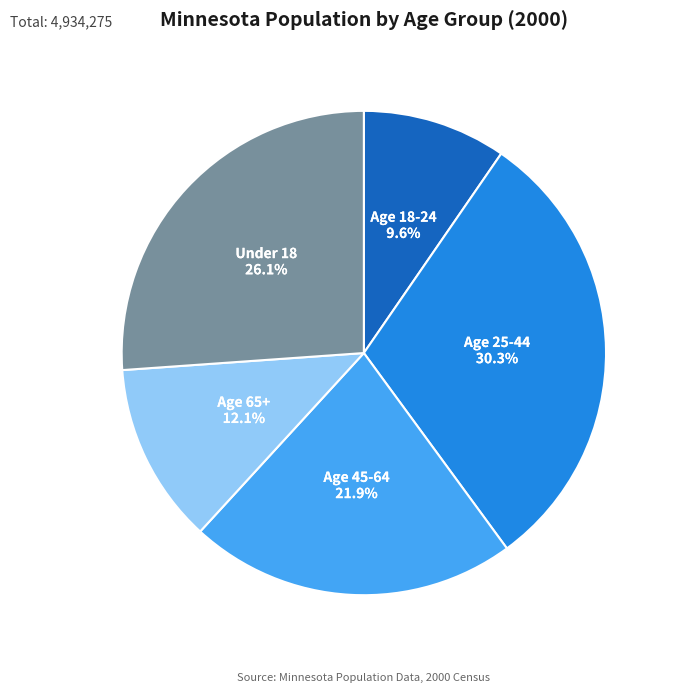

To the nearest percent, what is the difference between the Age 45-64 and Age 25-44 slice percentages?

8%